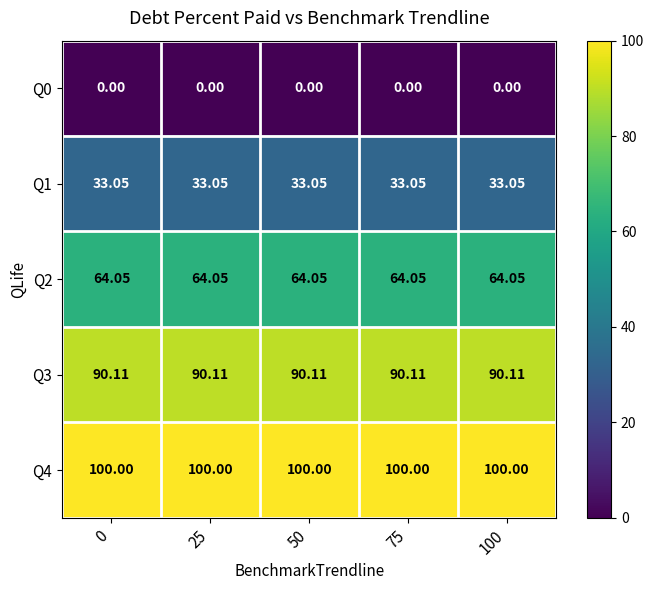

What is the spread (max minus min) of values at 100?

100.0